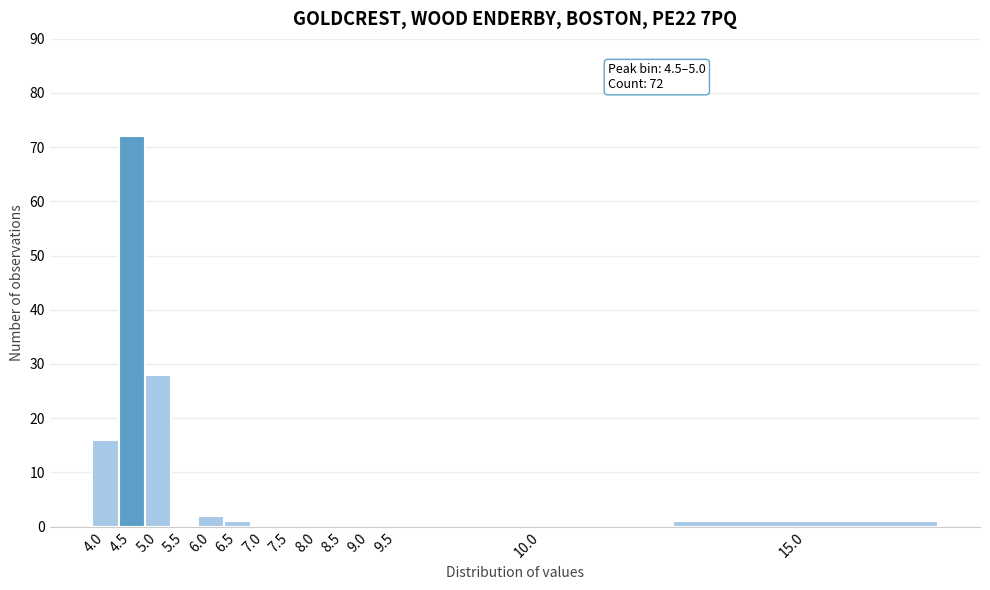

Reading left to right, extract all data points from this chart.

4.0=16	4.5=72	5.0=28	5.5=0	6.0=2	6.5=1	7.0=0	7.5=0	8.0=0	8.5=0	9.0=0	9.5=0	10.0=0	15.0=1